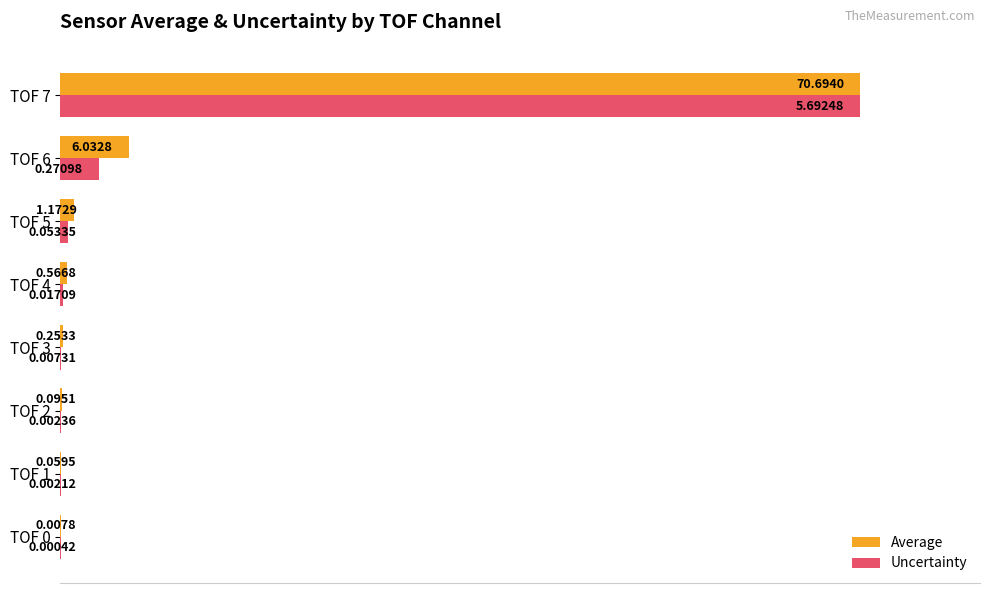

What is the total value across all series at TOF 6?

13.3